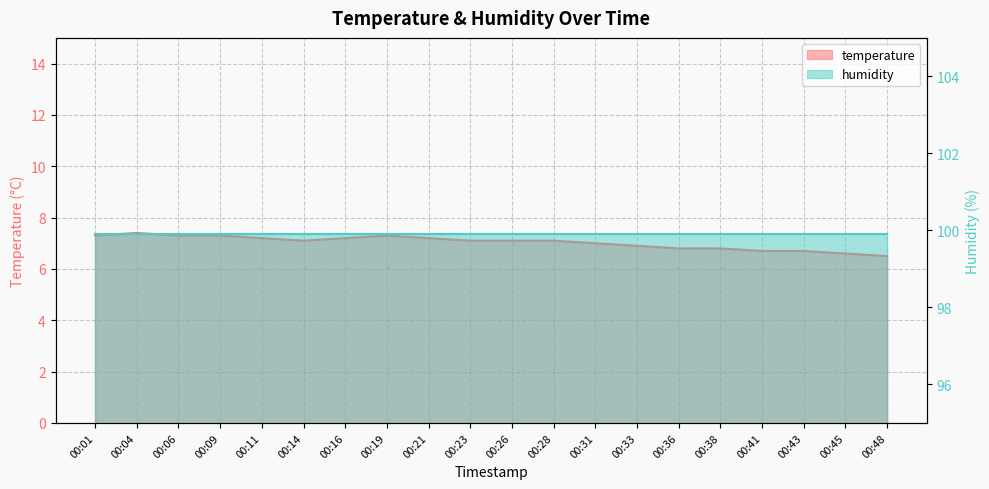

What is the change in value from 00:09 to 00:33?

-0.4